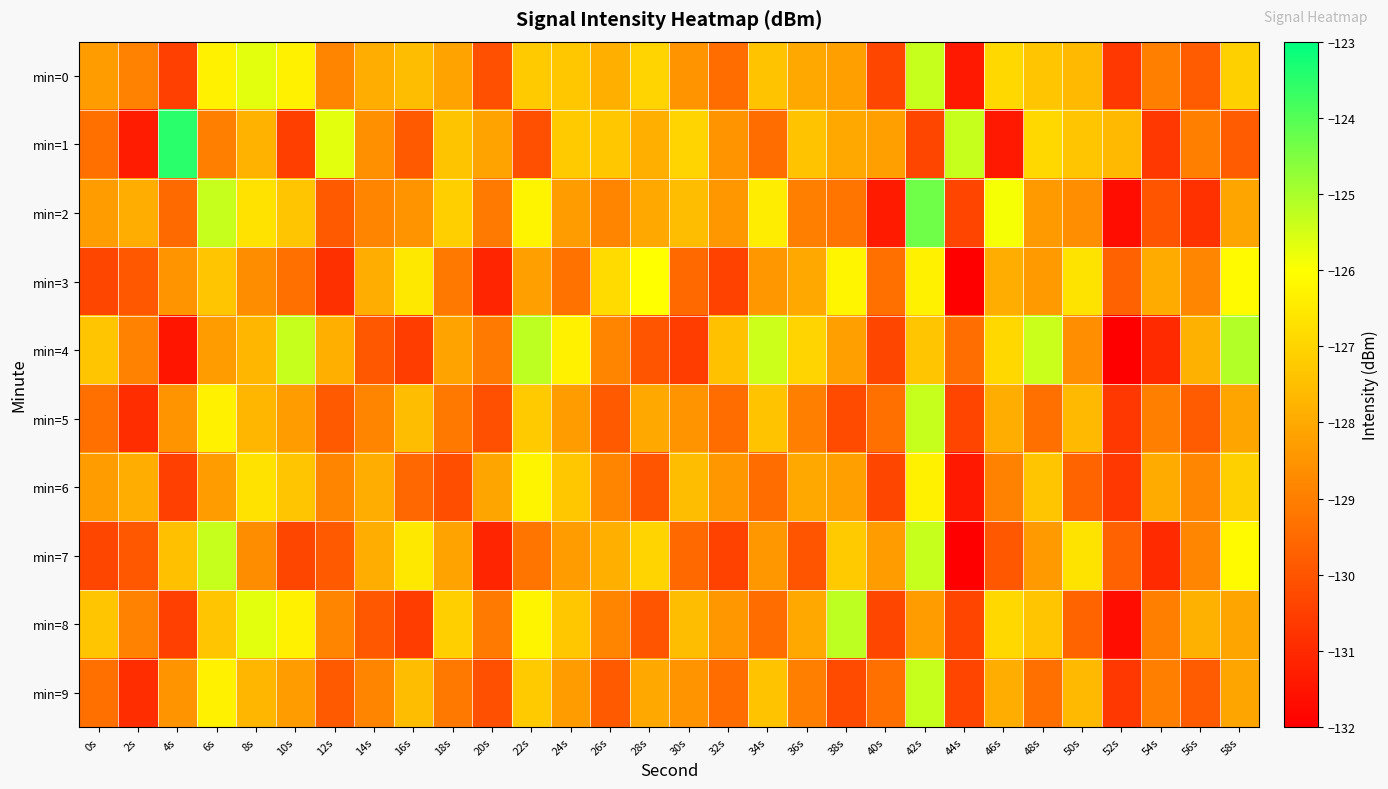

Which series has the widest spread of values?

min=1